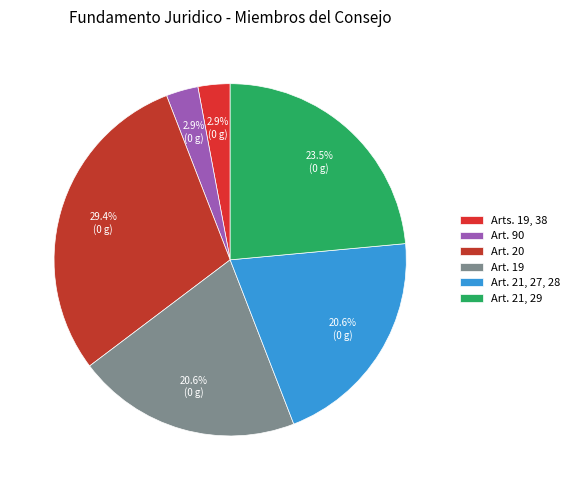

Approximately how many times larger is the value at Art. 21, 27, 28 compared to Art. 20?

0.7